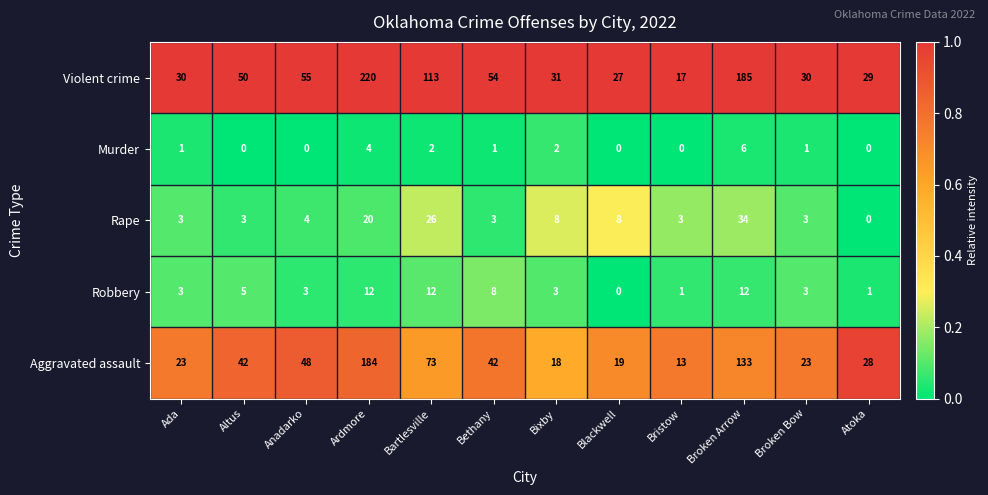

At which label does Rape reach its minimum?

Atoka